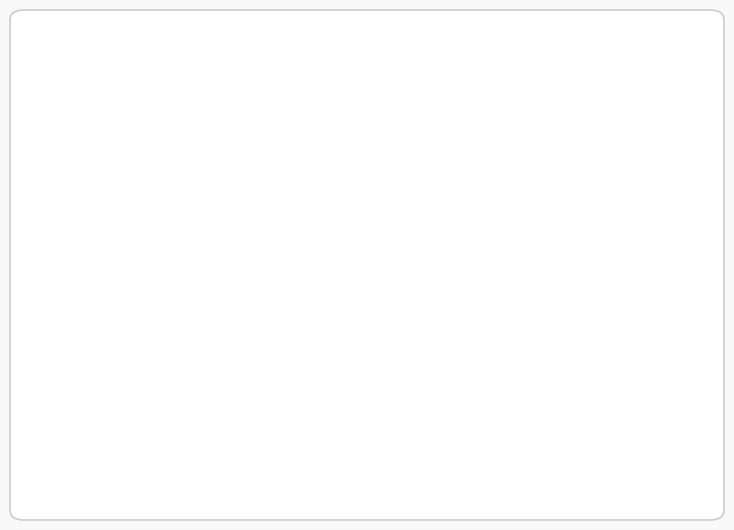

Does any single category account for the majority?

No